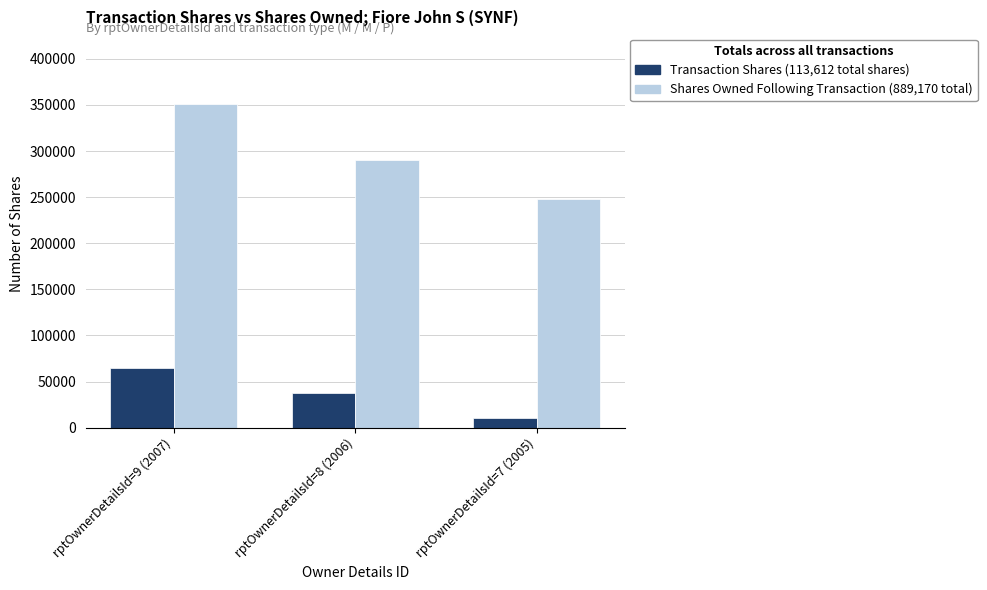

Reading left to right, extract all data points from this chart.

Transaction Shares: rptOwnerDetailsId=9 (2007)=65000	rptOwnerDetailsId=8 (2006)=37955	rptOwnerDetailsId=7 (2005)=10657
Shares Owned Following Transaction: rptOwnerDetailsId=9 (2007)=350645	rptOwnerDetailsId=8 (2006)=290324	rptOwnerDetailsId=7 (2005)=248201